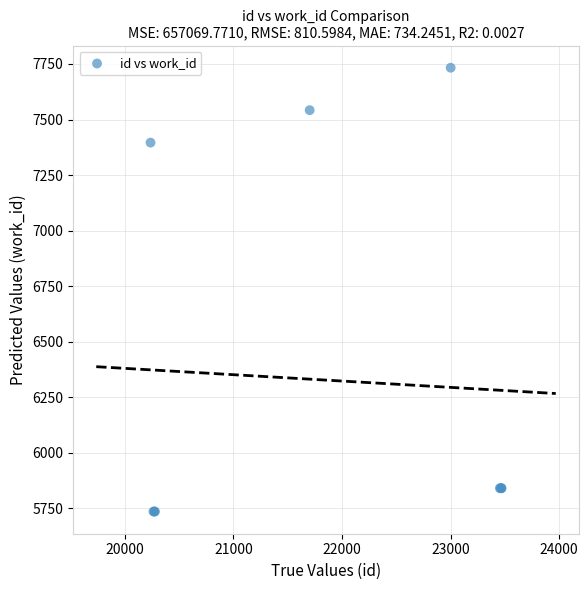

What Y value in the scatter plot is closest to 6734?

7396